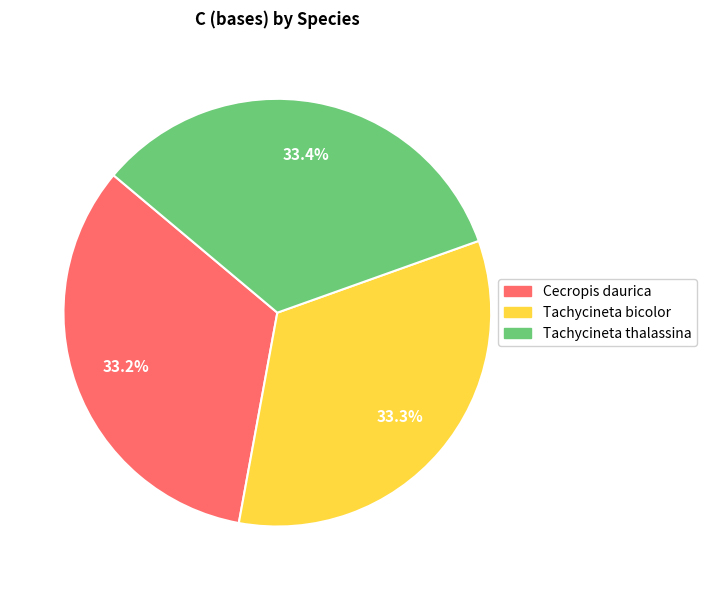

True or false: Tachycineta thalassina accounts for 22% of the total.

False